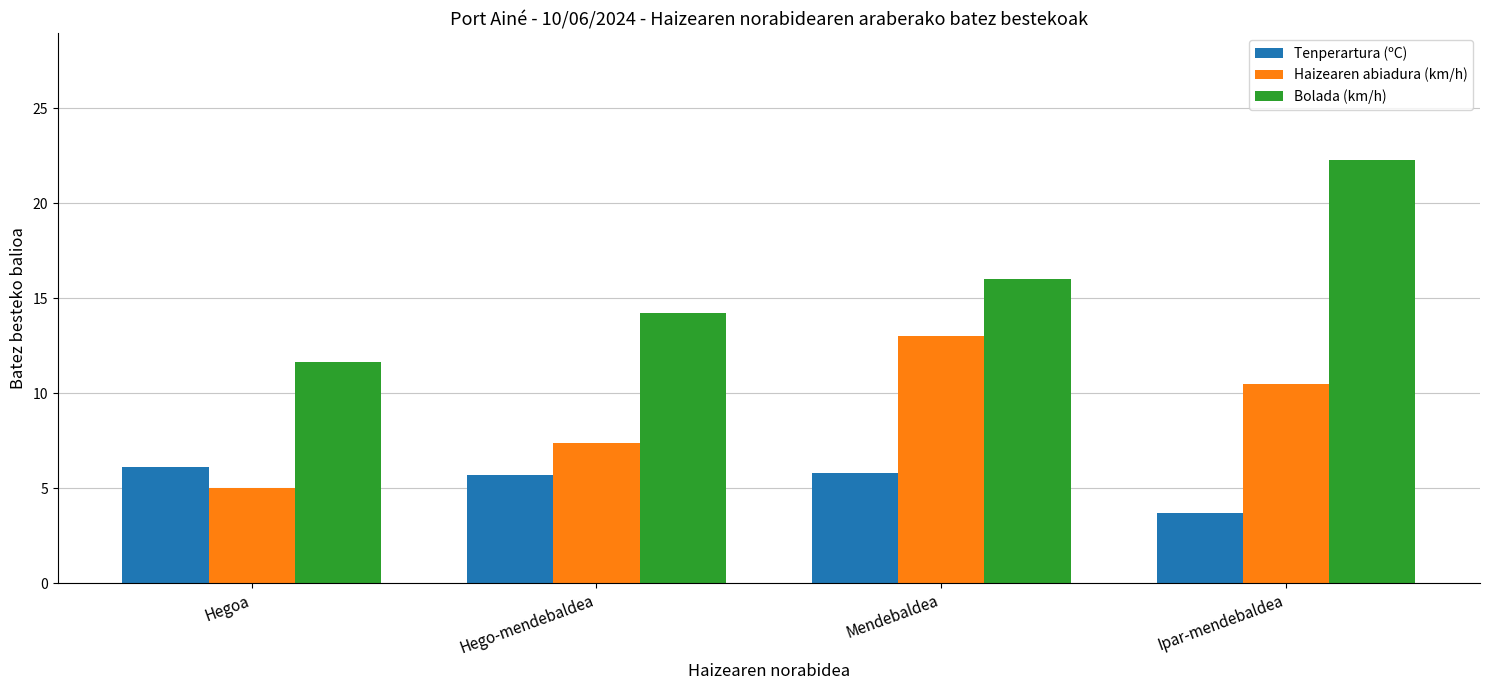

What is the difference between the highest and lowest values at Hego-mendebaldea?

8.5